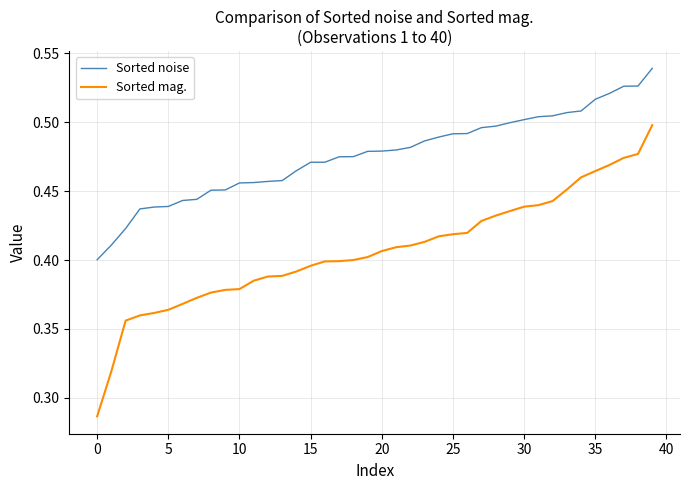

How many lines are shown in the chart?

2